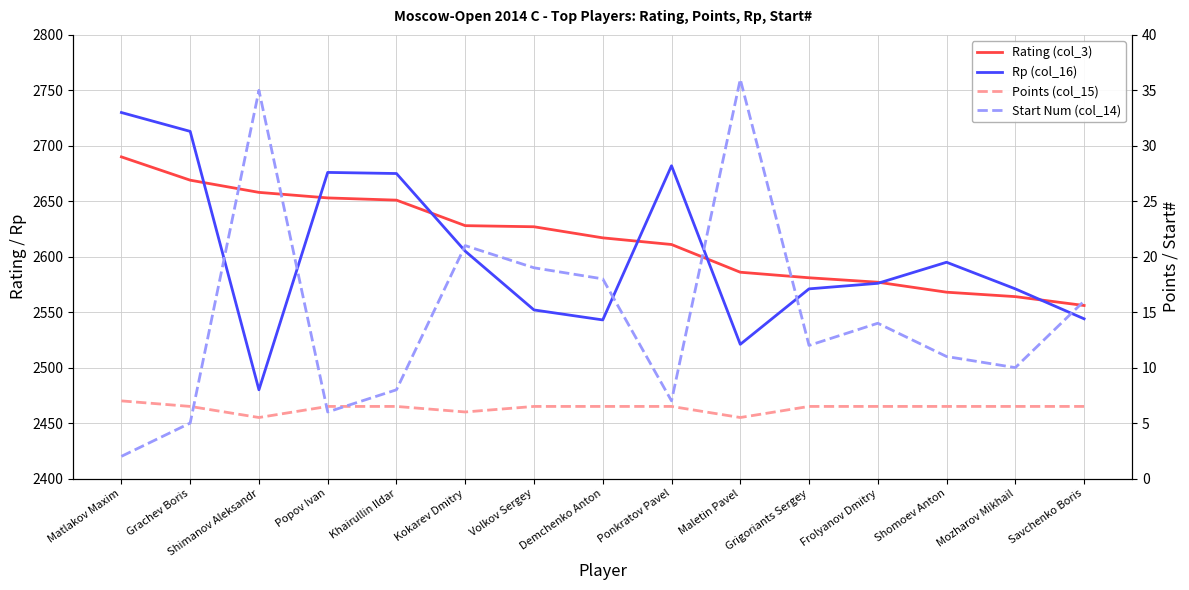

At how many categories does at least one series exceed 1001?

15